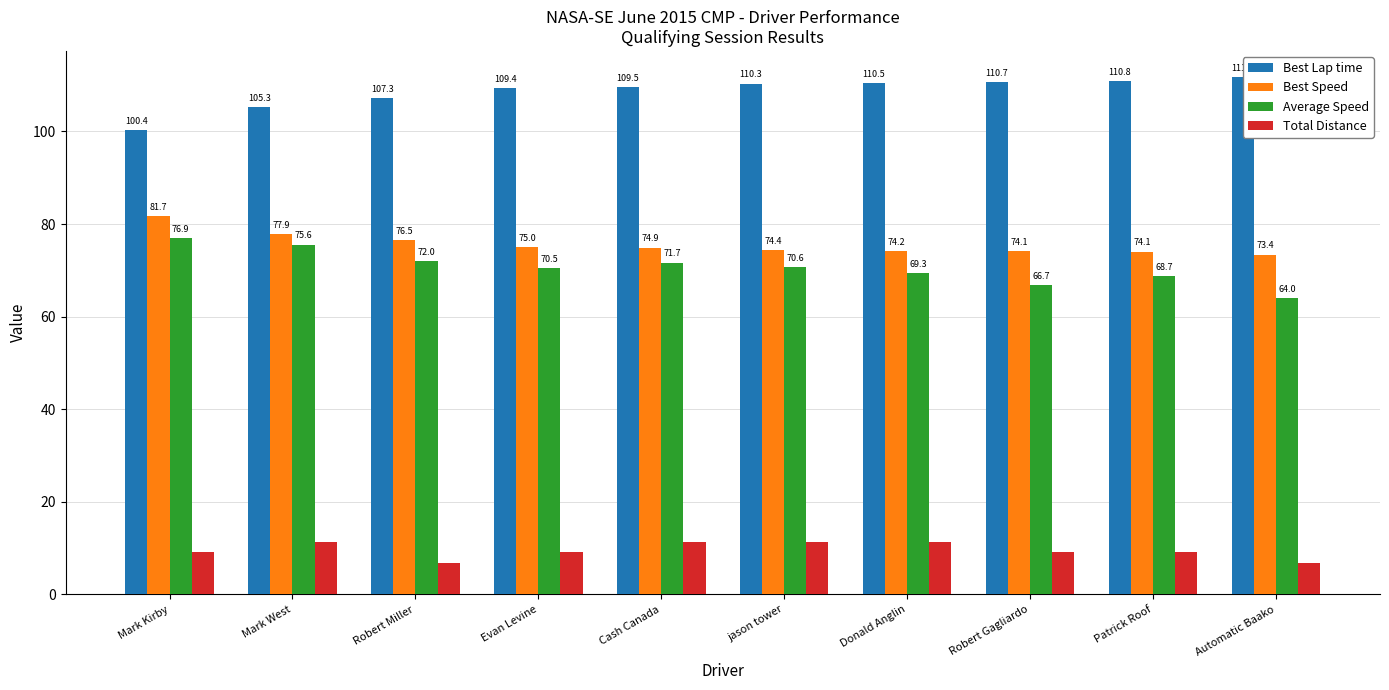

The Best Lap time series shows 53.4 at Cash Canada. True or false?

False